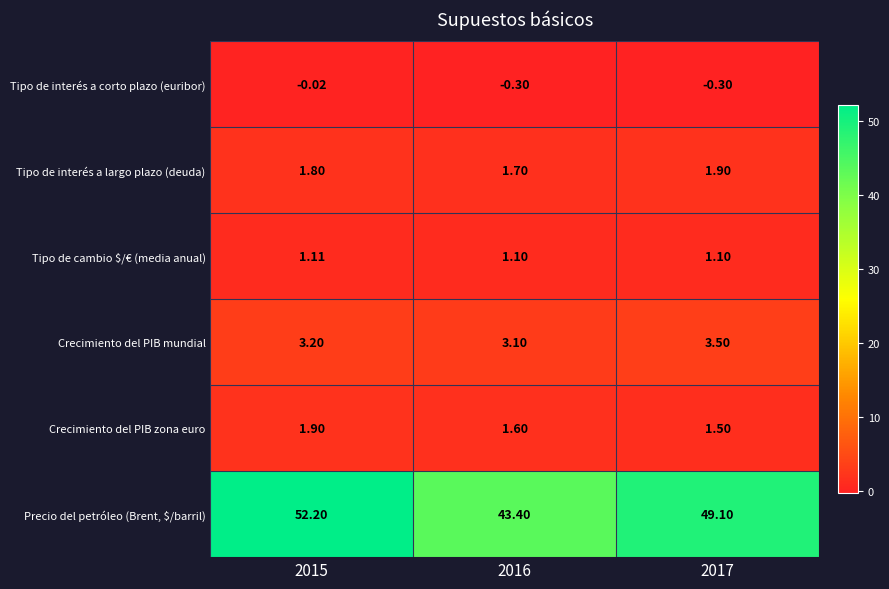

Between 2015 and 2016, which series saw the biggest shift?

Precio del petróleo (Brent, $/barril)